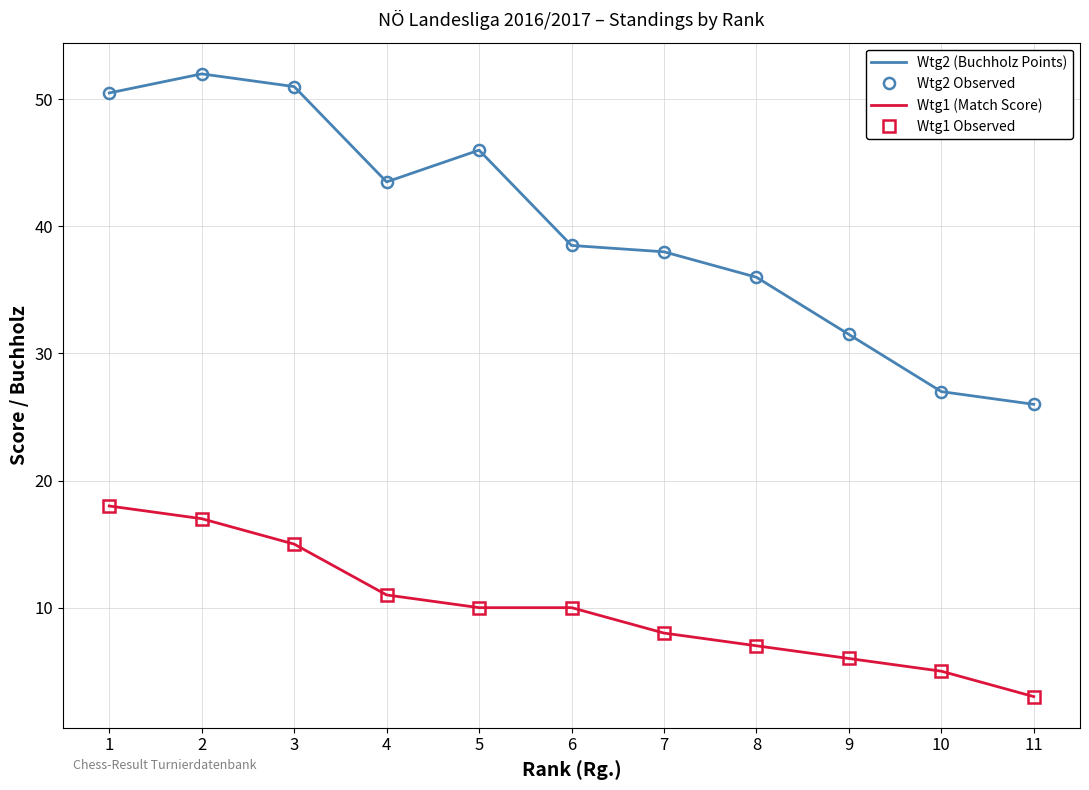

The Wtg2 (Buchholz Points) series shows 31.5 at 9. True or false?

True